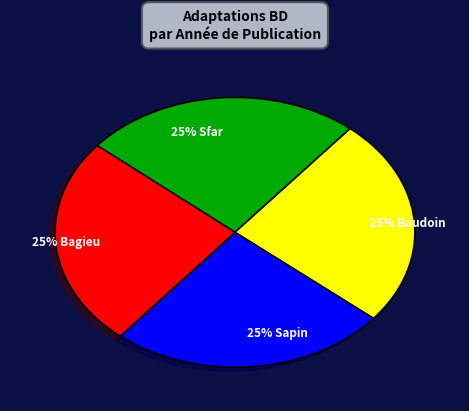

To the nearest percent, what is the average slice percentage?

25%